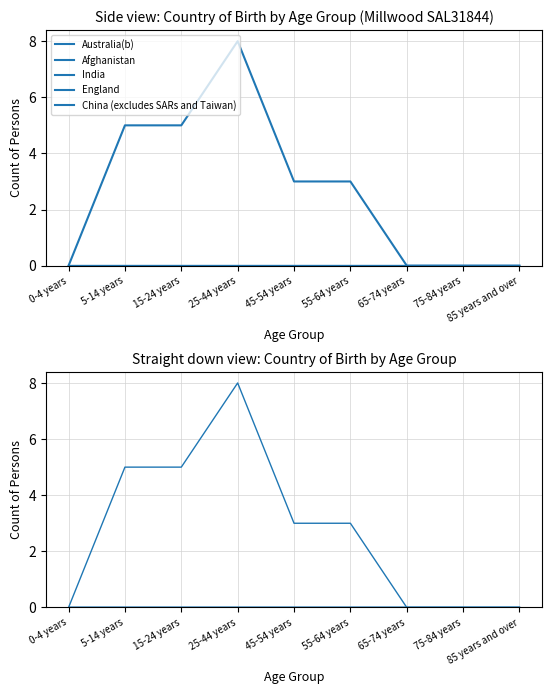

True or false: Afghanistan has a value of 0 at 5-14 years.

True